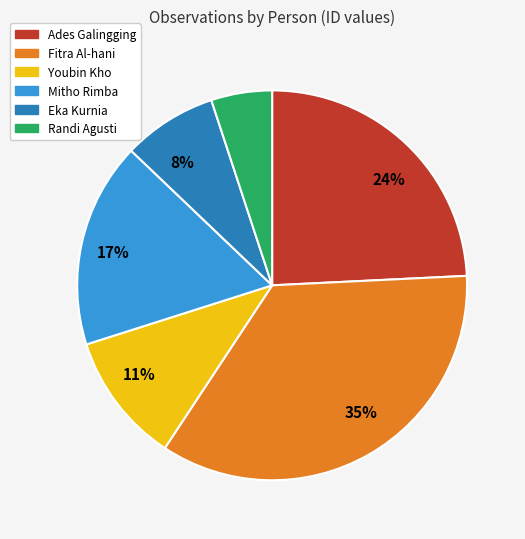

To the nearest percent, what is the difference between the largest and smallest slice percentages?

30%